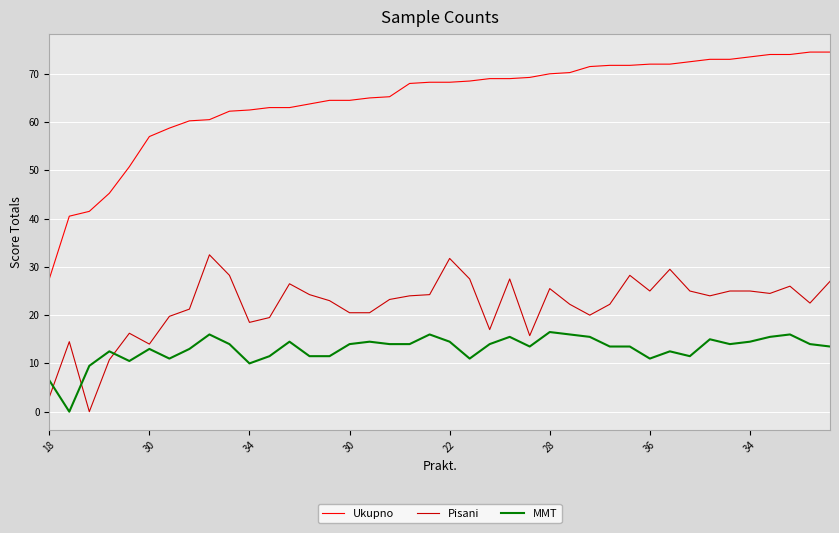

What are all the series names shown in the legend?

Ukupno, Pisani, MMT